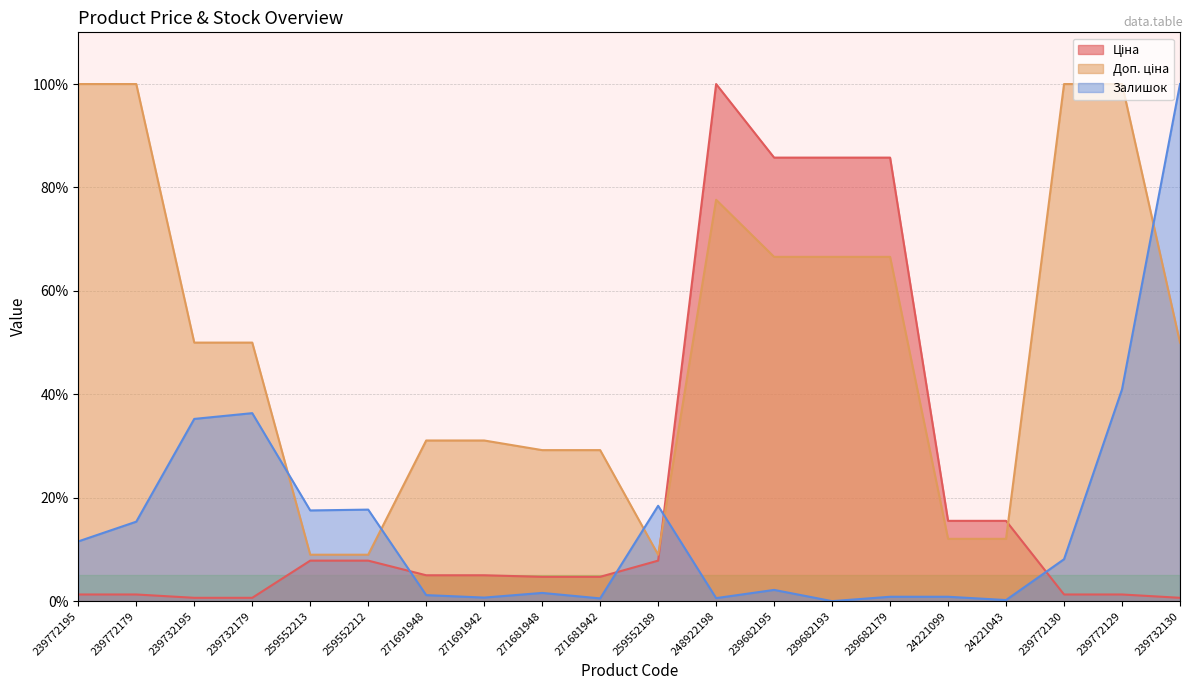

Is it true that Ціна equals 15.5 at 24221043?

True